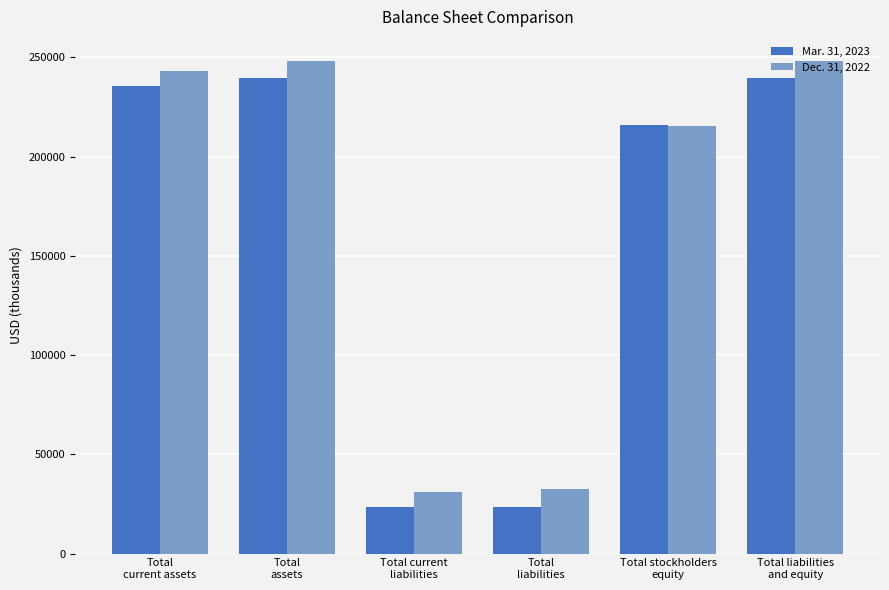

At how many categories does at least one series exceed 154481?

4